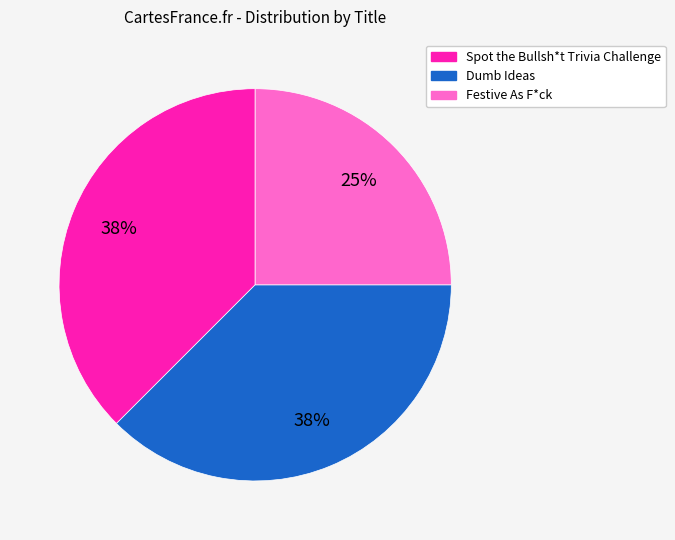

Approximately how many times larger is the value at Dumb Ideas compared to Spot the Bullsh*t Trivia Challenge?

1.0